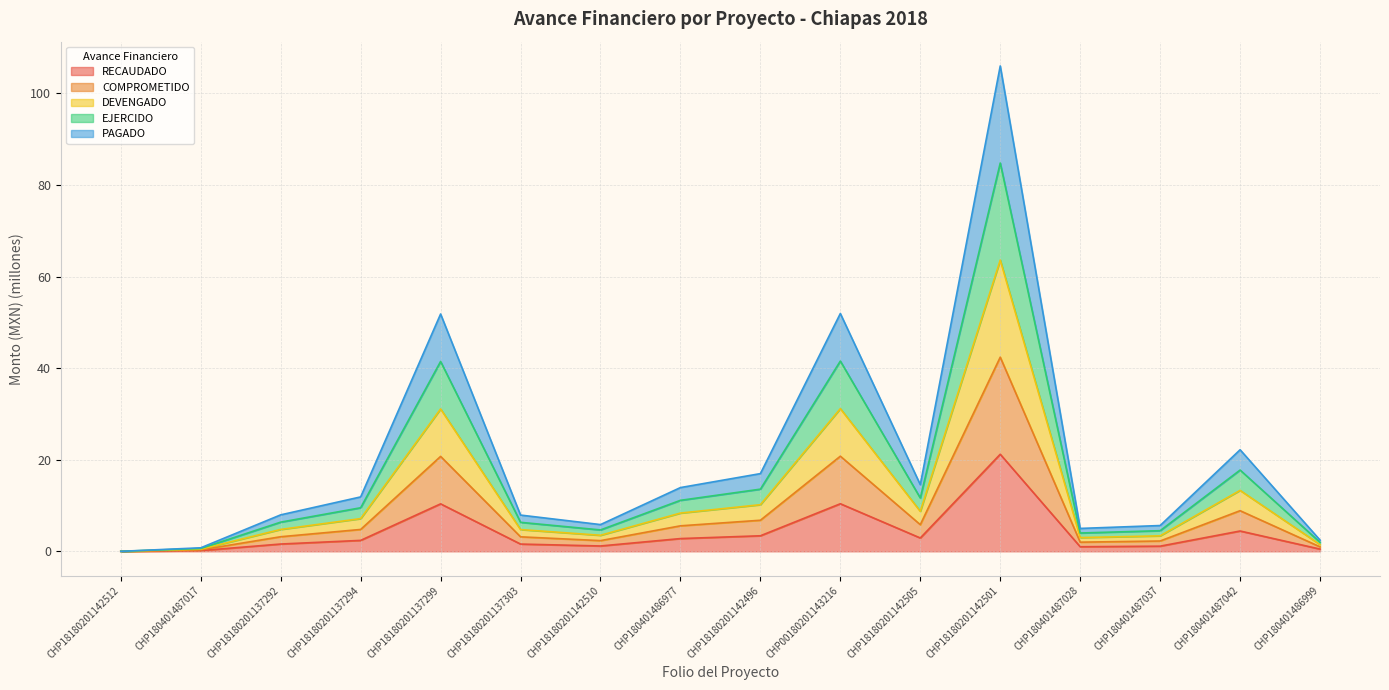

At which category does RECAUDADO reach its first local peak?

CHP18180201137299